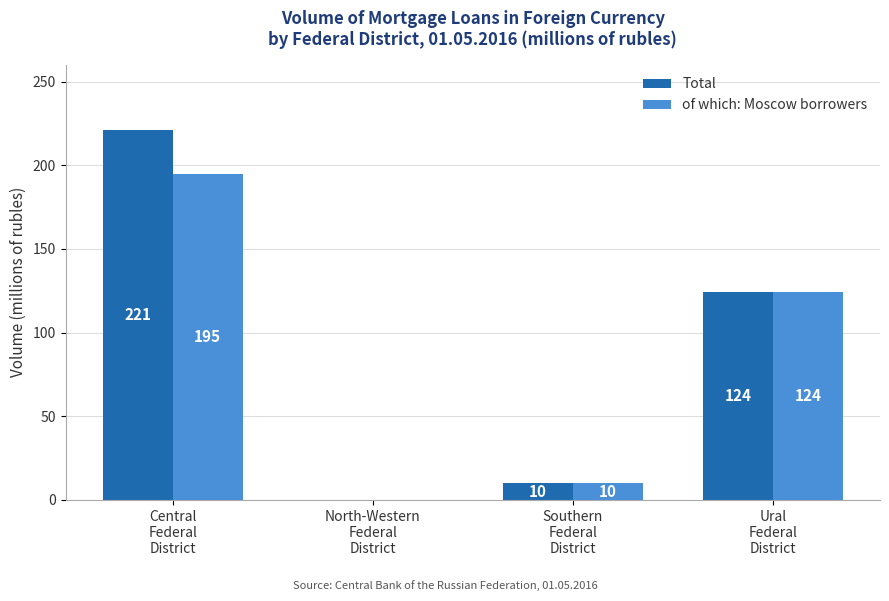

How many groups of bars are there?

4